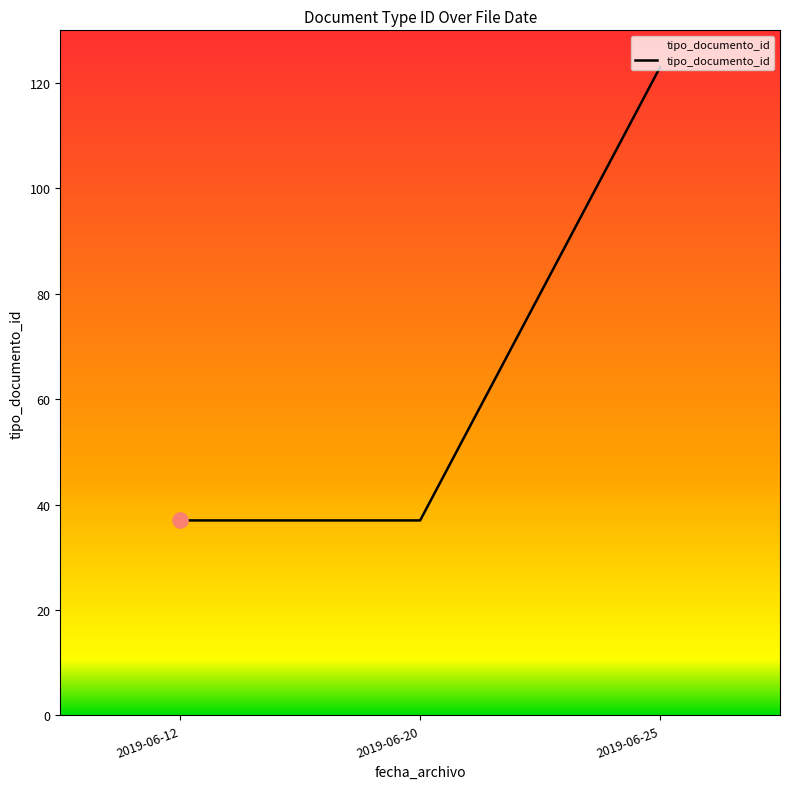

What is the change in value from 2019-06-20 to 2019-06-25?

+86